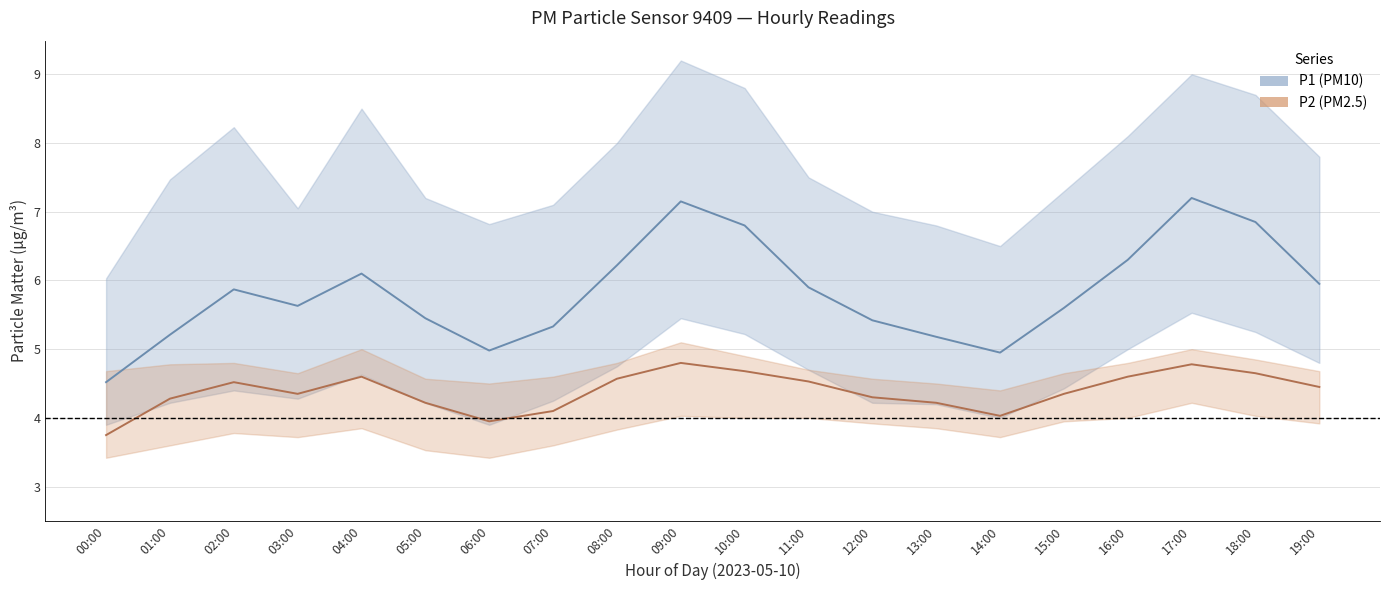

How many lines are shown in the chart?

2